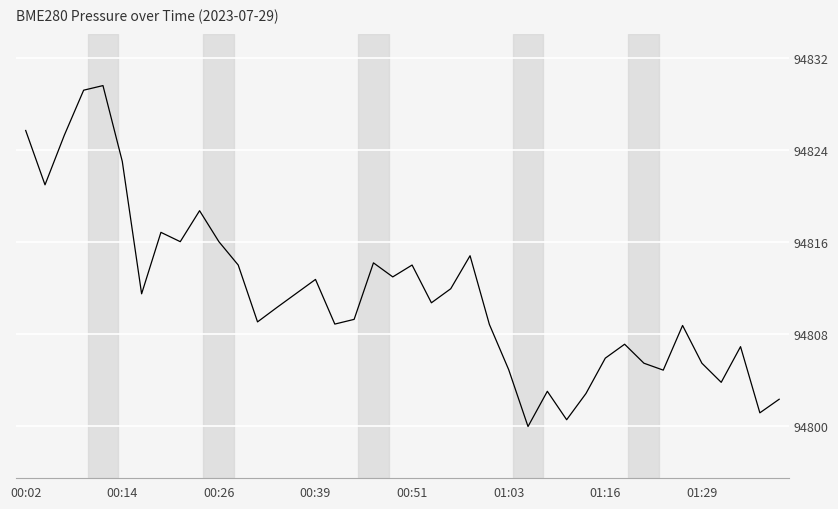

What is the minimum value shown in the chart?

94799.9